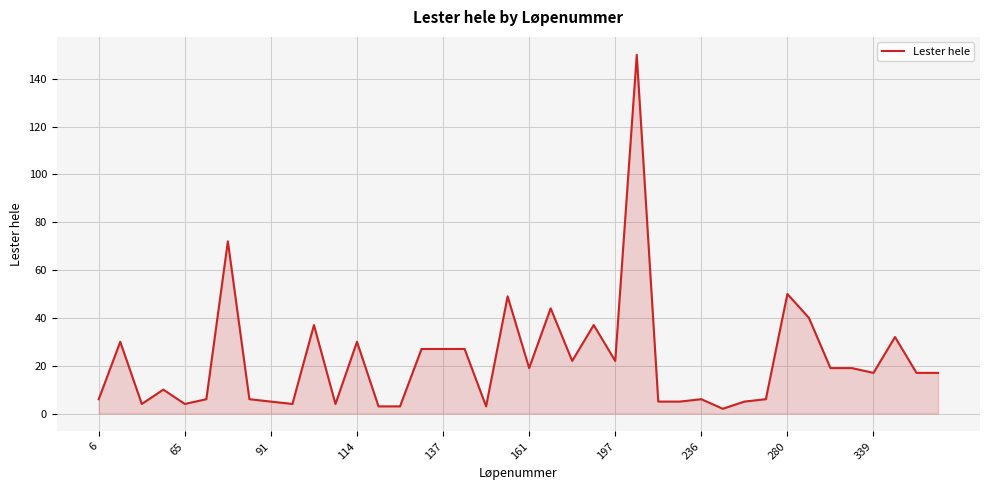

Reading left to right, extract all data points from this chart.

6	30	4	10	4	6	72	6	5	4	37	4	30	3	3	27	27	27	3	49	19	44	22	37	22	150	5	5	6	2	5	6	50	40	19	19	17	32	17	17